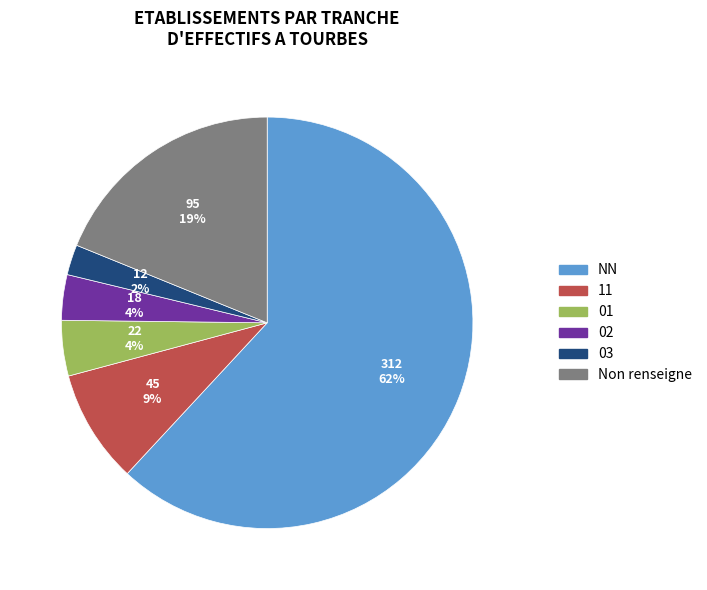

To the nearest percent, what is the difference between the largest and smallest slice percentages?

60%